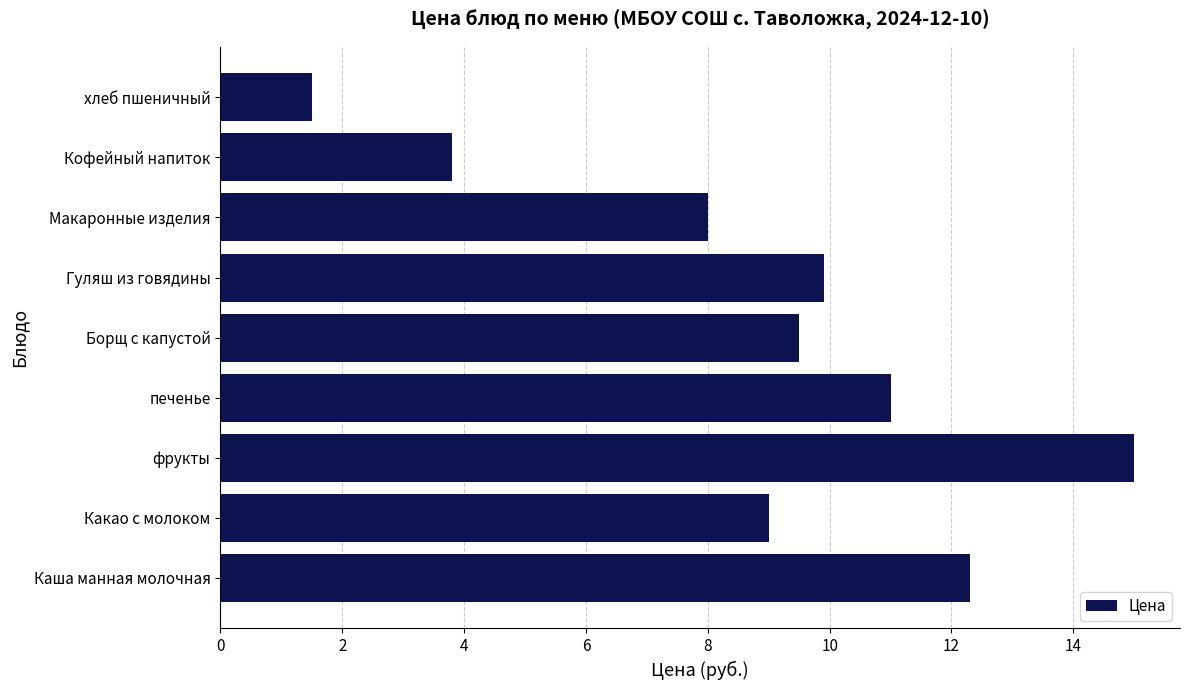

Reading bottom to top, what are all the values shown in this chart?

Каша манная молочная=12.3	Какао с молоком=9.0	фрукты=15.0	печенье=11.0	Борщ с капустой=9.5	Гуляш из говядины=9.9	Макаронные изделия=8.0	Кофейный напиток=3.8	хлеб пшеничный=1.5